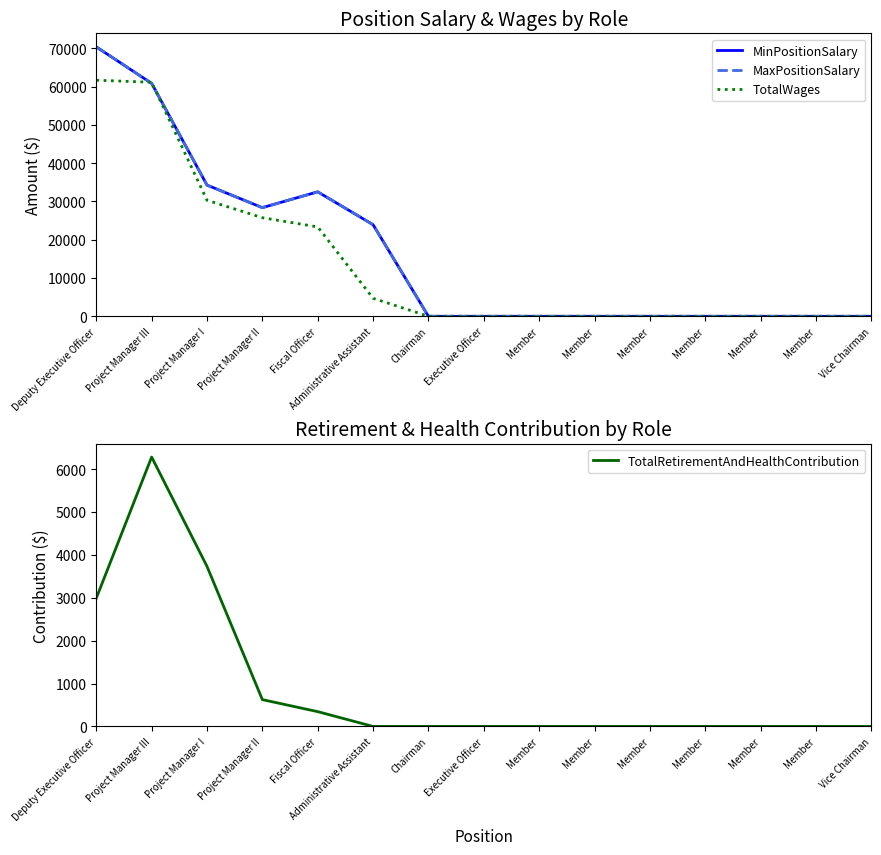

Which series has the largest range (max minus min)?

MinPositionSalary